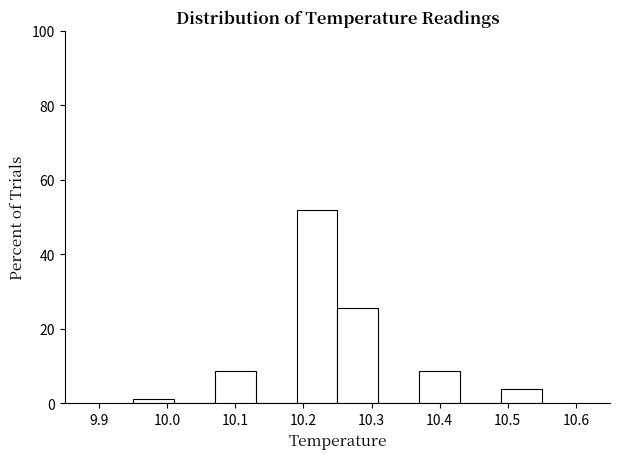

Reading left to right, list every bar in this chart as the range it spans on the x-axis followed by its height. The values are not printed on the chart, so give them approximately, as read against the axis.

9.95 to 10.01: under 2
10.01 to 10.07: 0
10.07 to 10.13: 8
10.13 to 10.19: 0
10.19 to 10.25: 52
10.25 to 10.31: 26
10.31 to 10.37: 0
10.37 to 10.43: 8
10.43 to 10.49: 0
10.49 to 10.55: 4